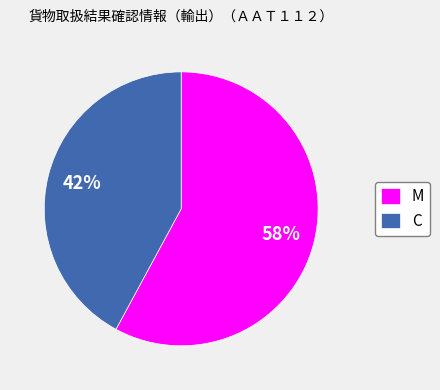

To the nearest percent, what is the combined percentage of C and M?

100%